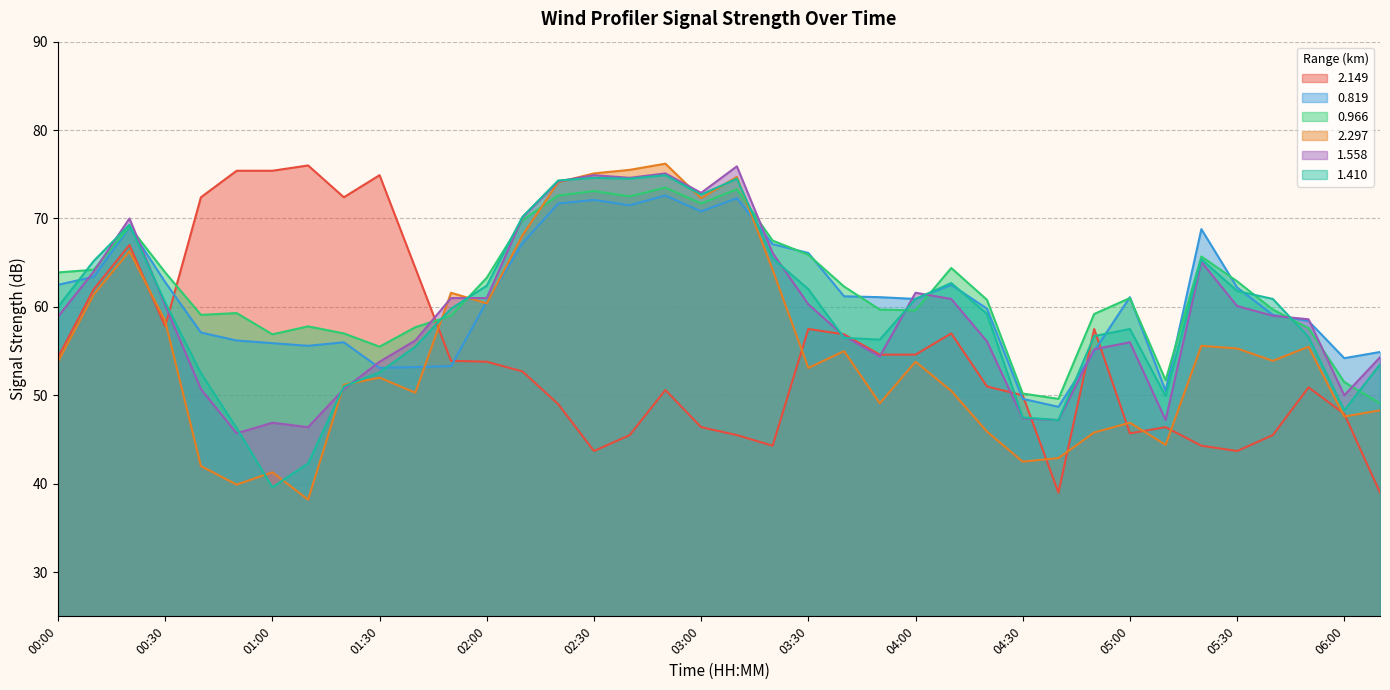

Which series changed the most between 04:00 and 05:40?

2.149